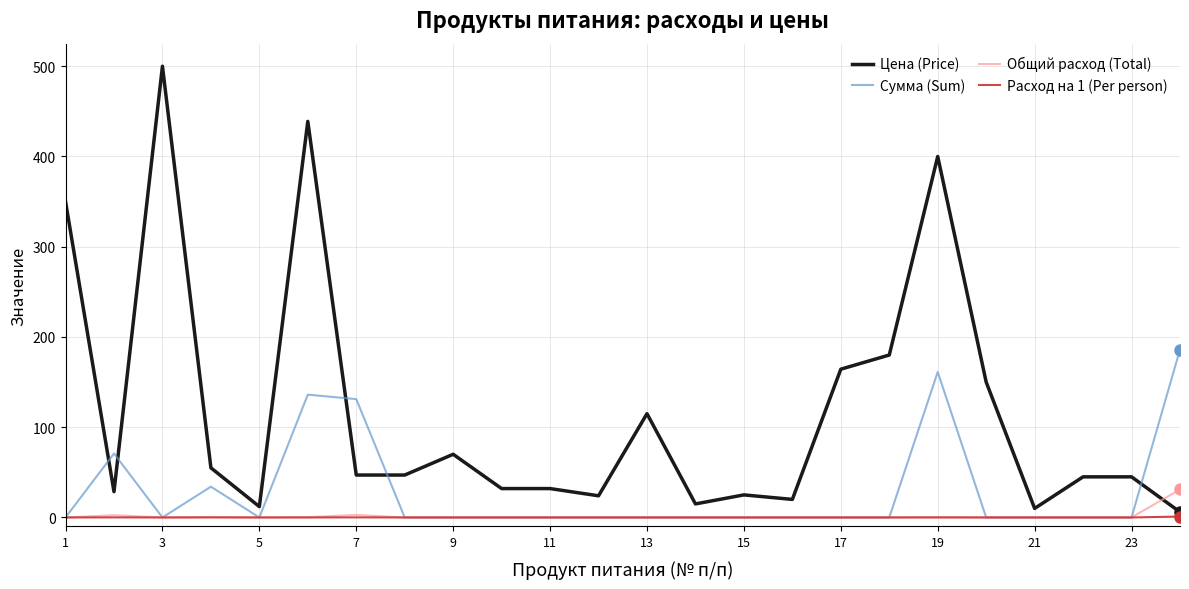

At how many categories does at least one series exceed 153?

7